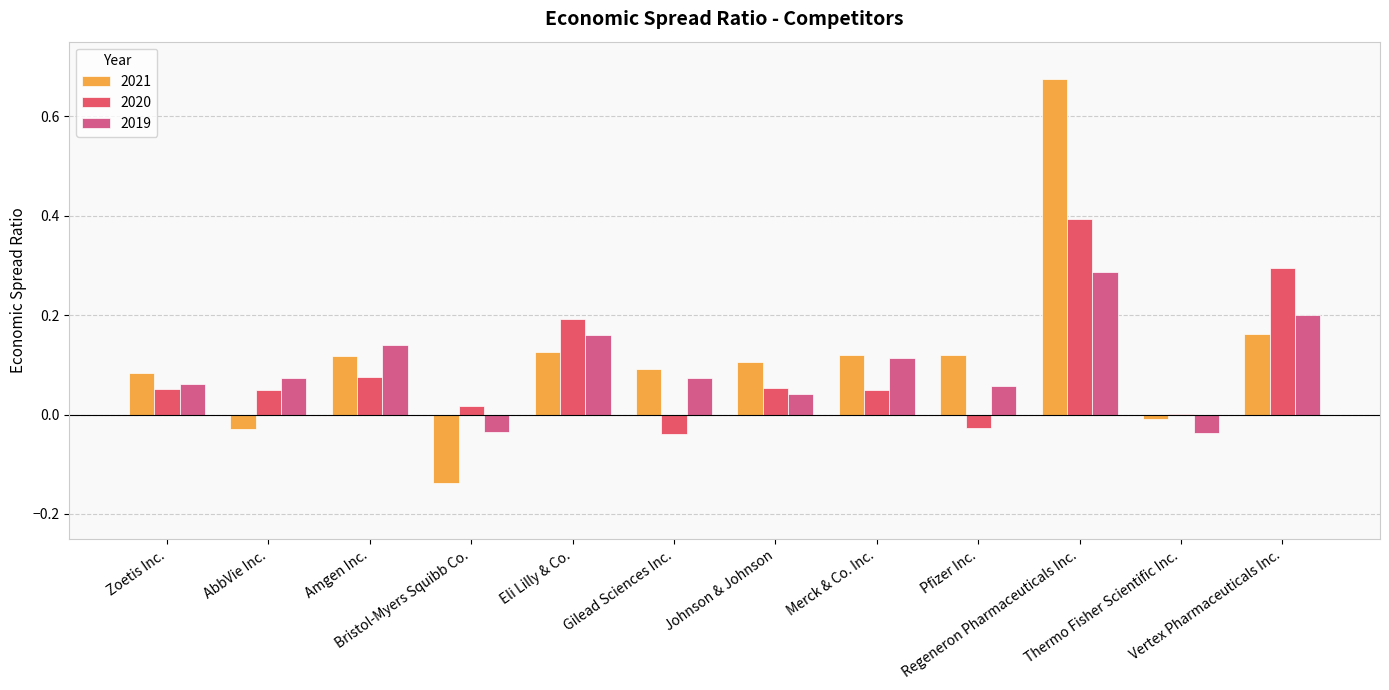

What is the lowest value of the 2021 series?

-0.1